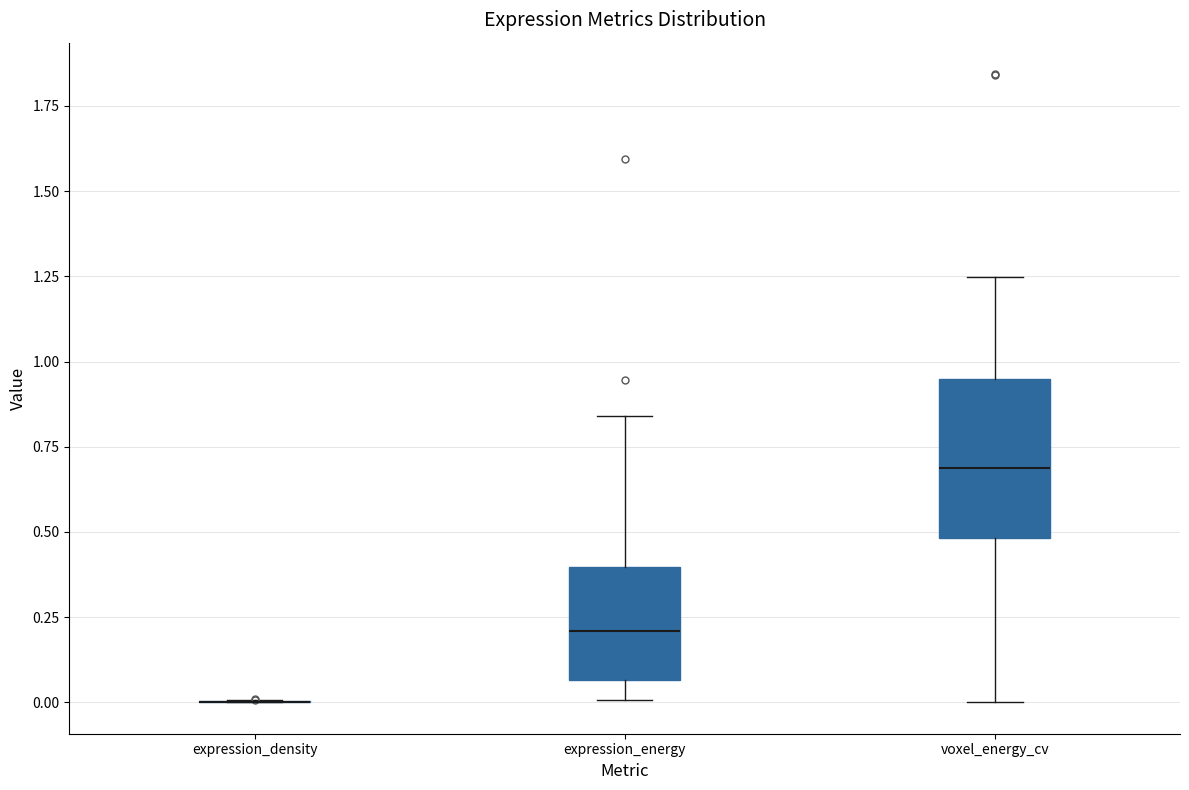

Where is the lower edge of the box for voxel_energy_cv on the y-axis? The values are not printed on the chart, so give them approximately, as read against the axis.

0.50